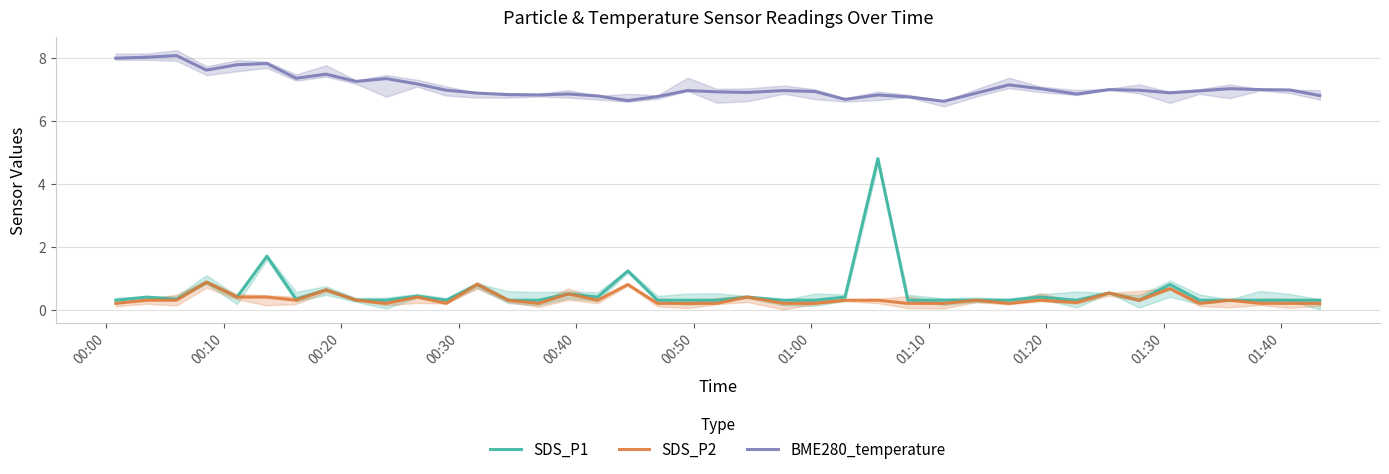

What is the greatest value displayed?

8.1